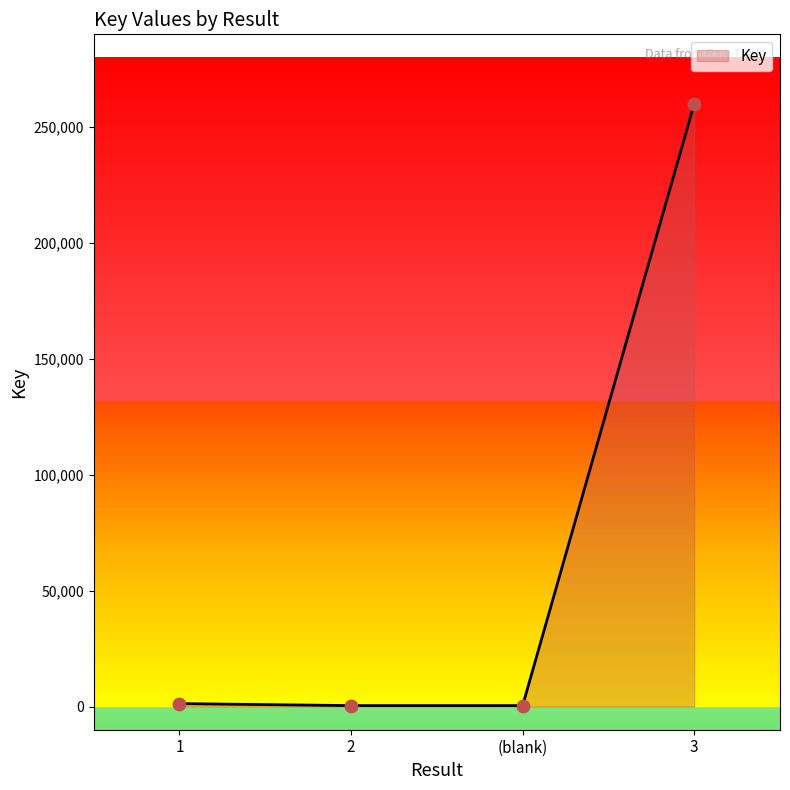

True or false: there are more than 2 points higher than both neighbors.

False